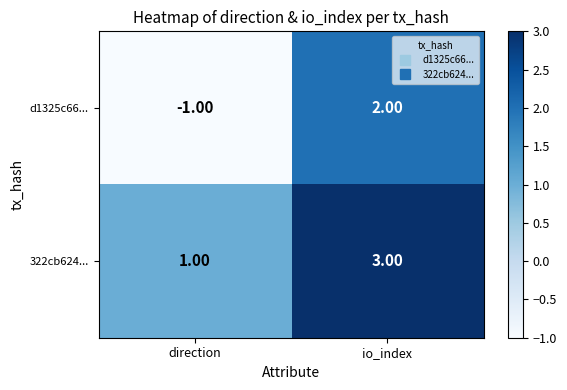

Which label corresponds to the smallest value in the chart?

direction